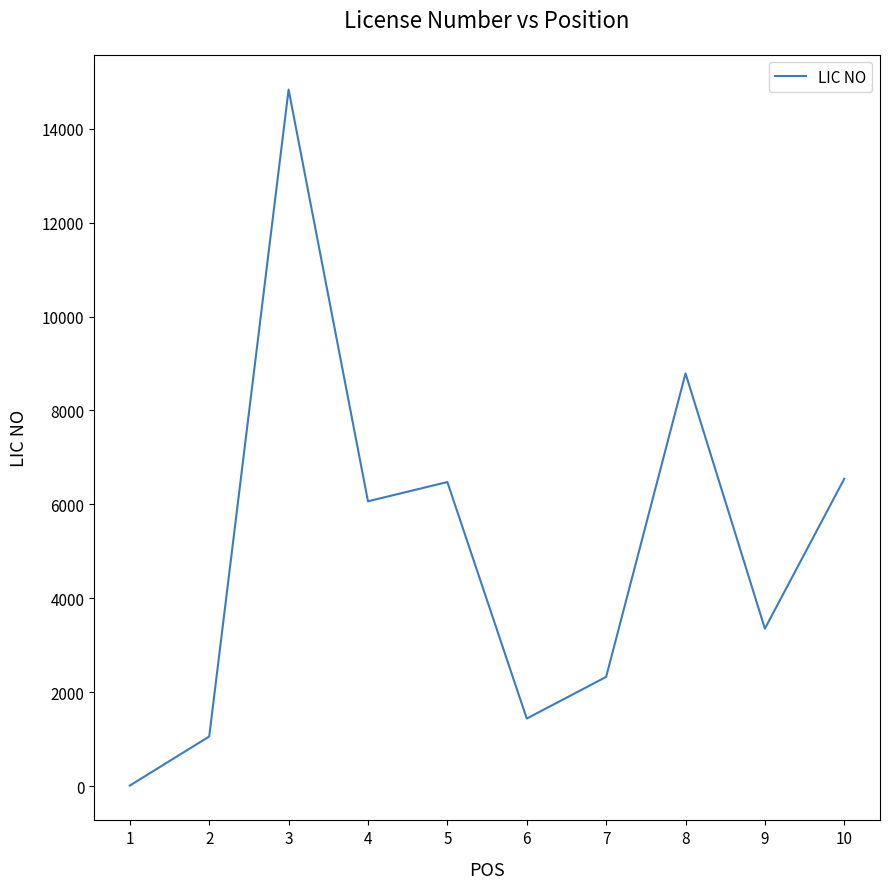

What is the change in value from 3 to 9?

-11483